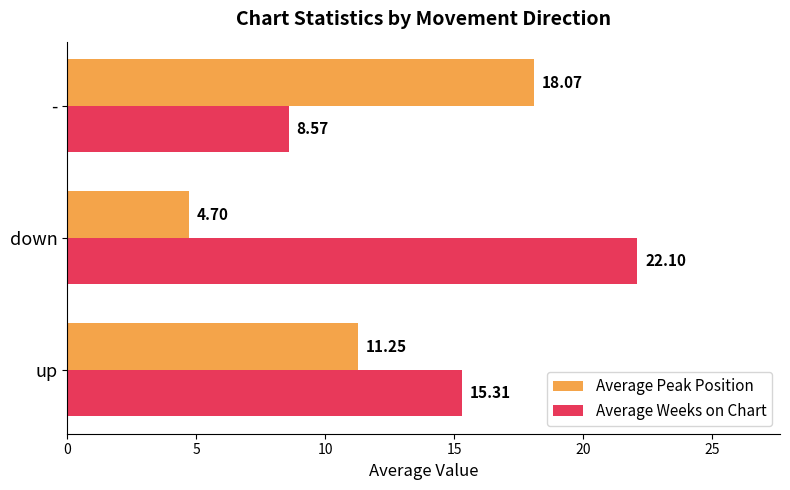

At which label does Average Weeks on Chart reach its minimum?

-